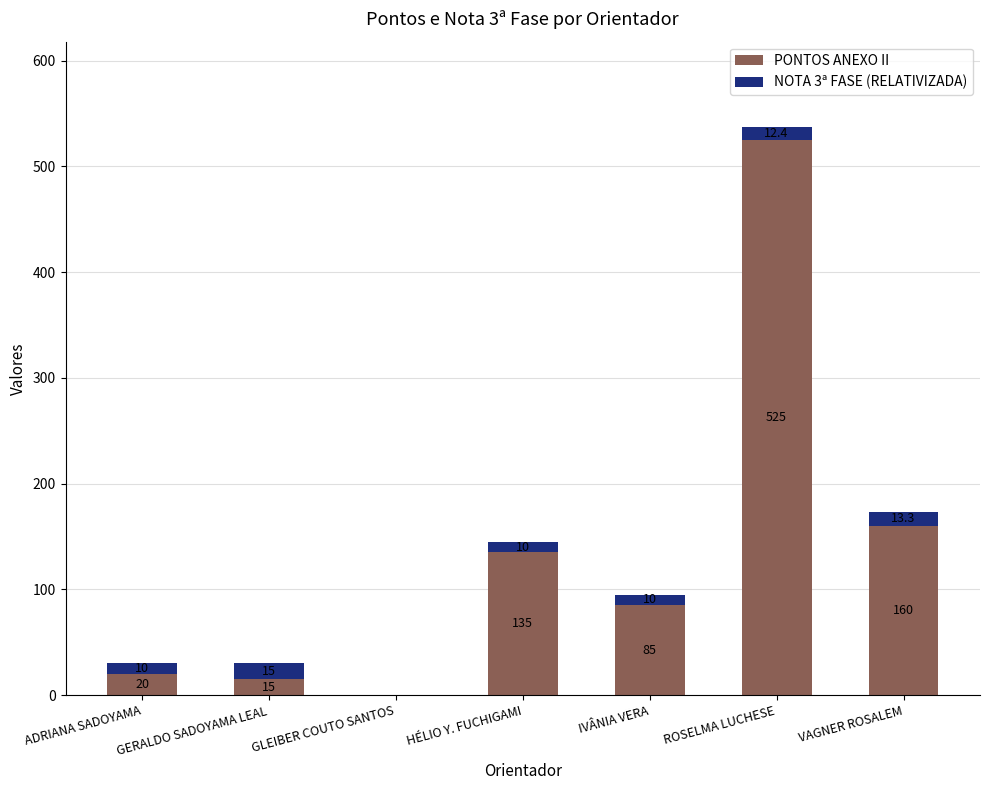

What is the sum of the PONTOS ANEXO II values at HÉLIO Y. FUCHIGAMI and GLEIBER COUTO SANTOS?

135.0